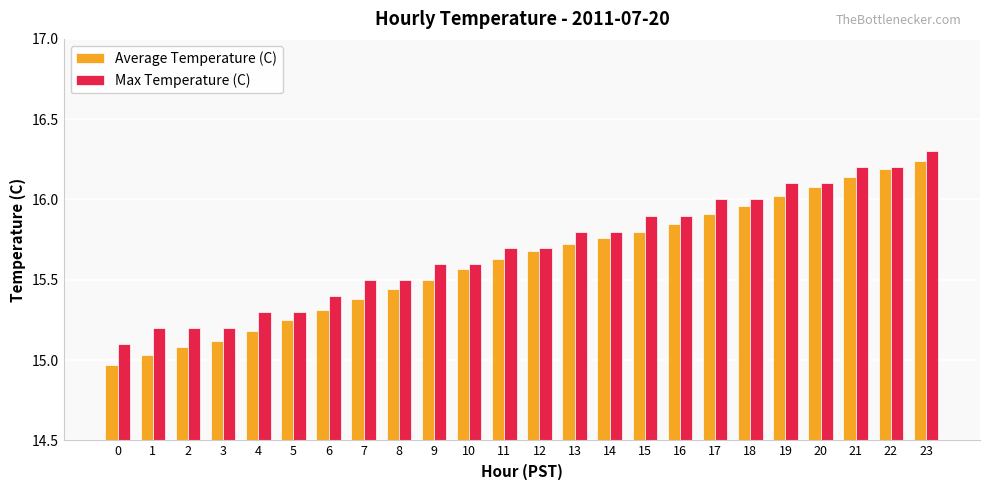

What is the sum of all Max Temperature (C) values?

376.6